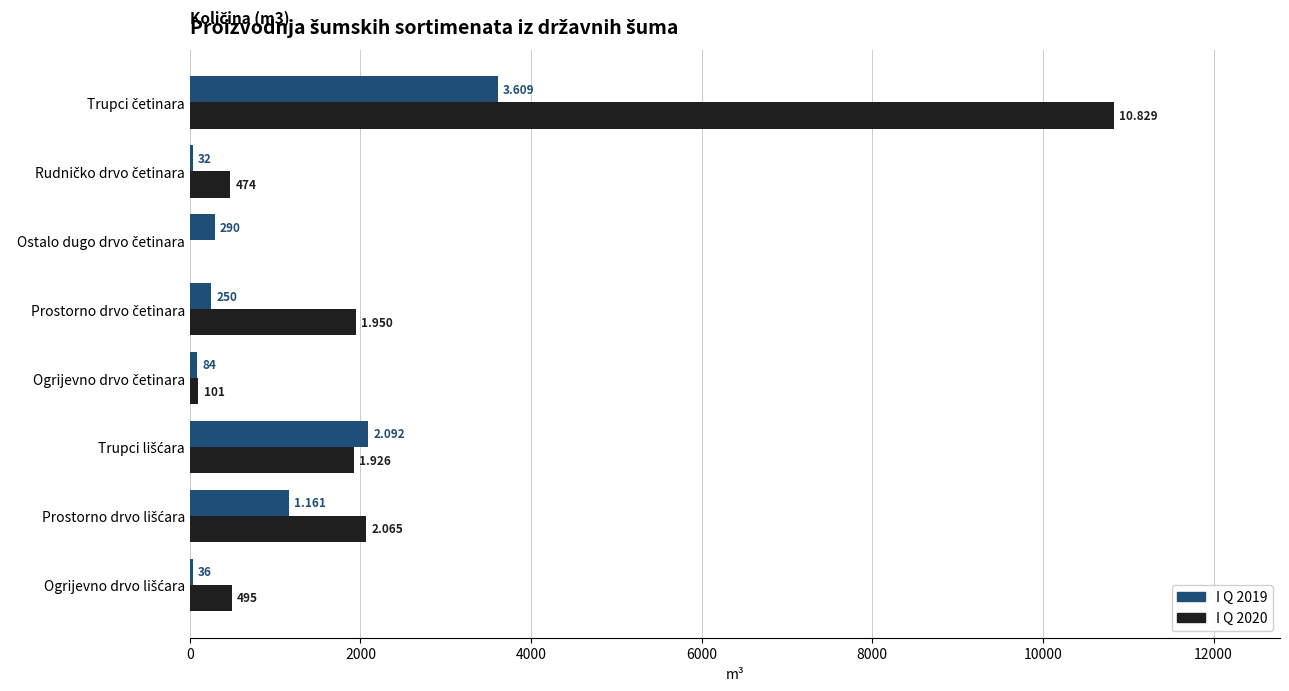

How many series are shown in this chart?

2